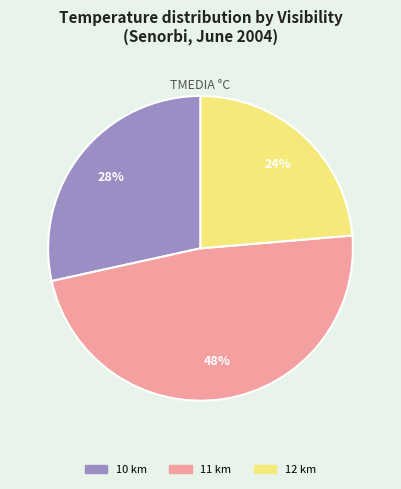

How many slices are in this pie chart?

3